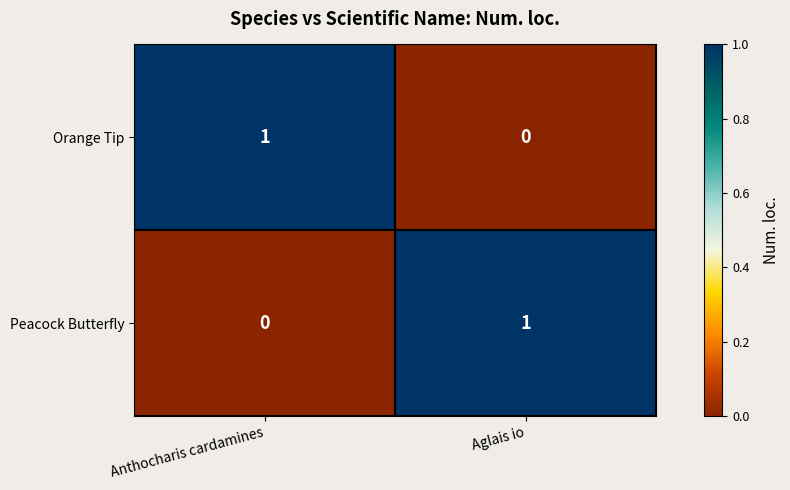

Reading left to right, what are all the values shown in this chart?

Orange Tip: 1	0
Peacock Butterfly: 0	1